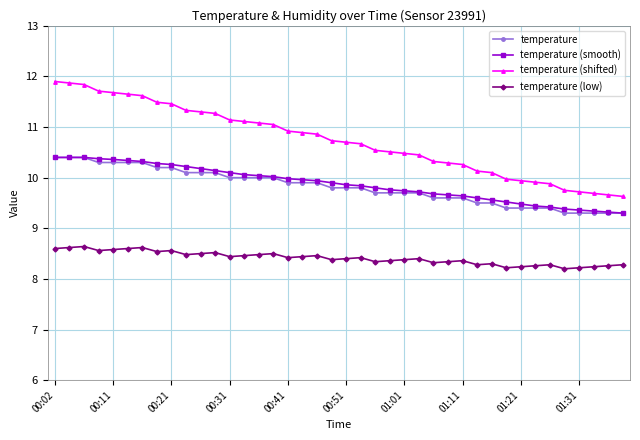

What is the value of the temperature (low) point at the 24th from the left?

8.4